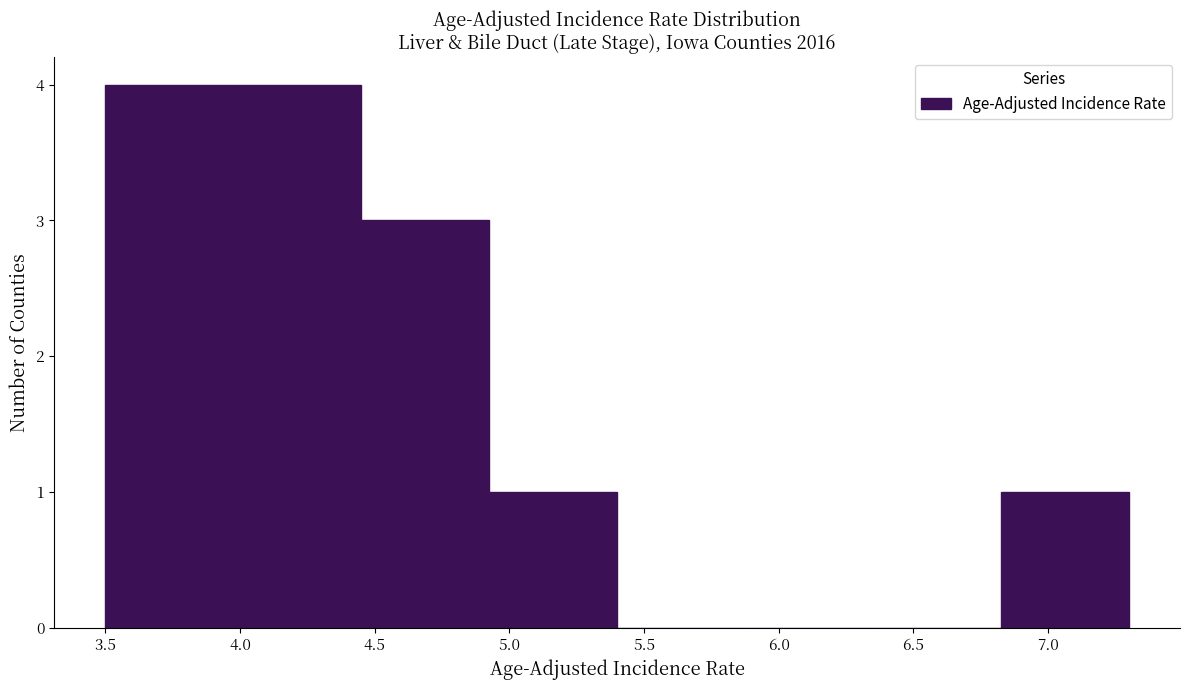

What is the height of the bar covering 3.975 to 4.450 on the x-axis? Neither the bar edges nor the heights are printed on the chart, so give them approximately, as read against the axes.

4